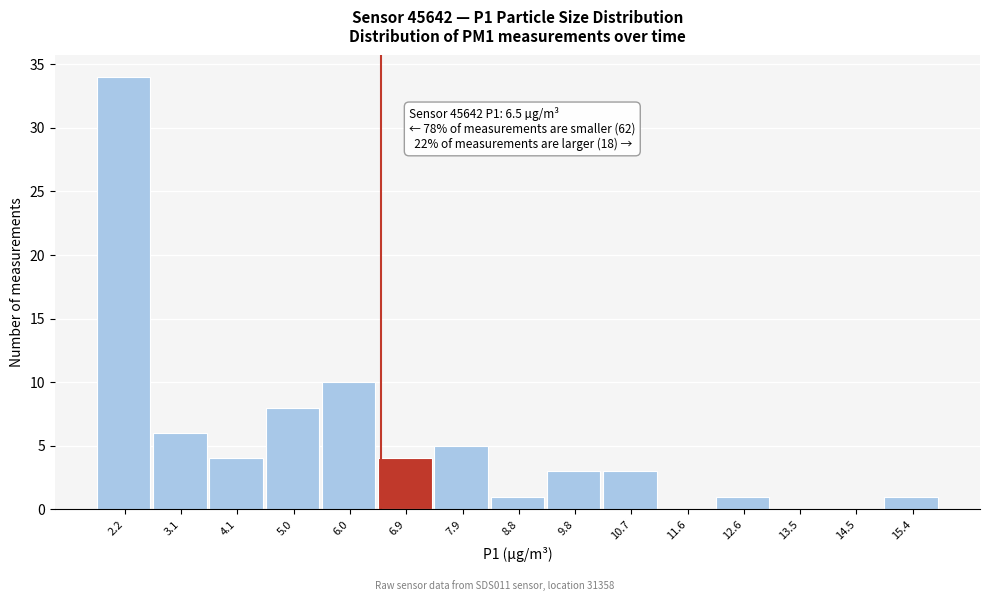

Over which range of the x-axis is the bar tallest?

1.7 to 2.7